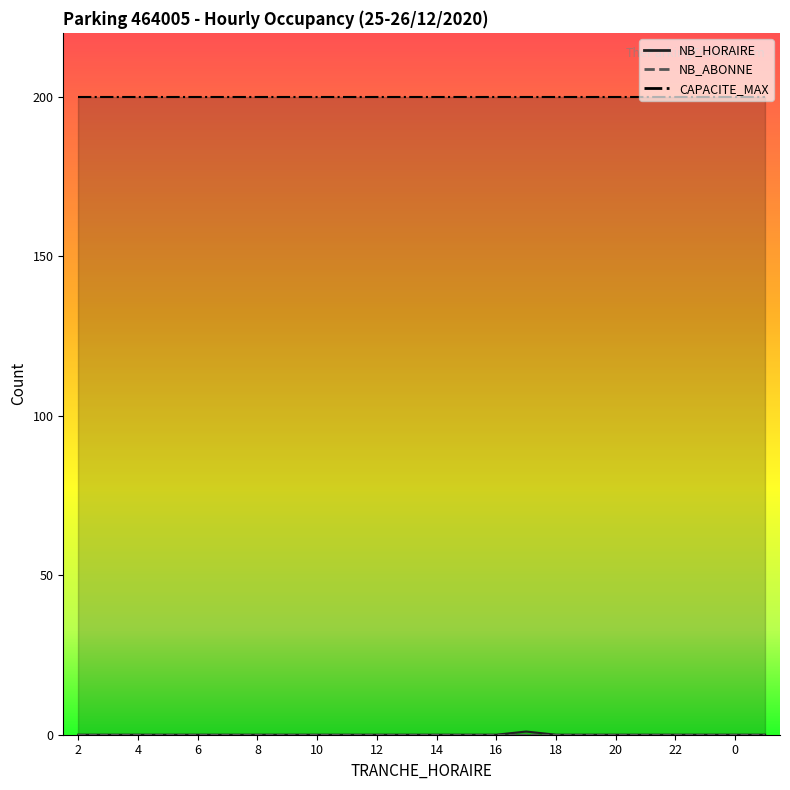

Which label corresponds to the smallest value in the chart?

2